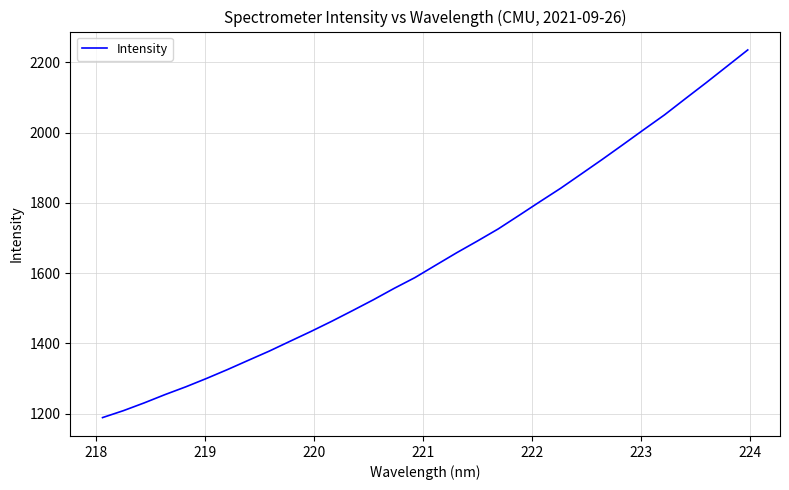

What is the maximum value shown in the chart?

2235.0